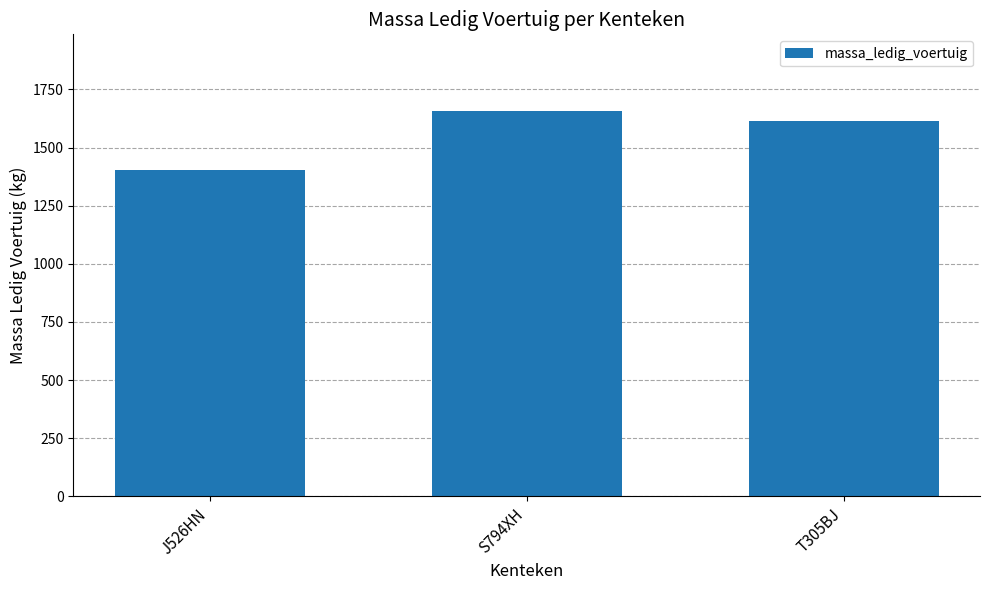

How many data points are less than 1615?

1